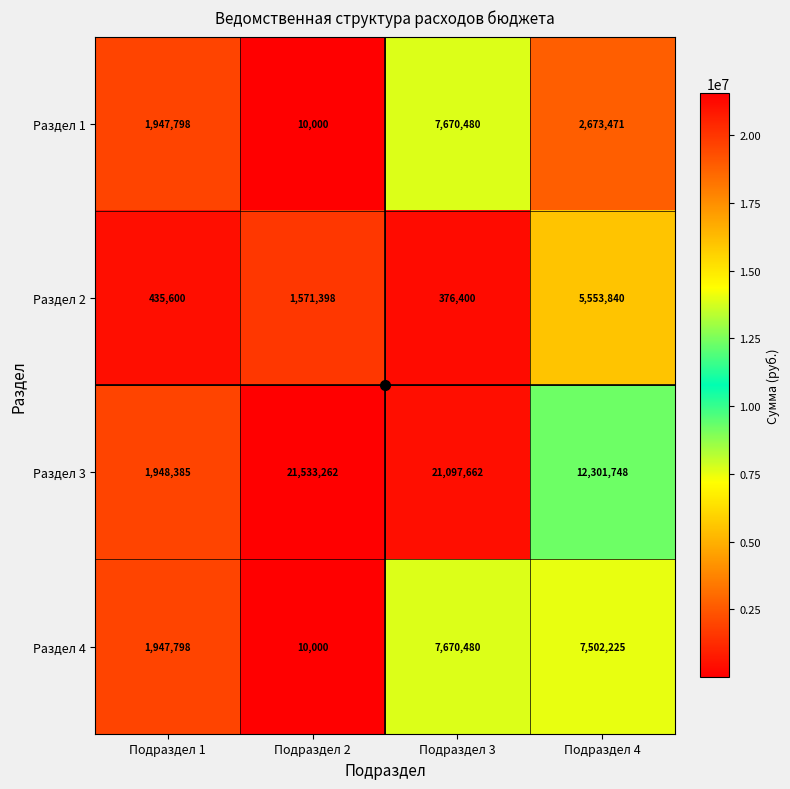

The Раздел 2 series shows 435600 at Подраздел 1. True or false?

True